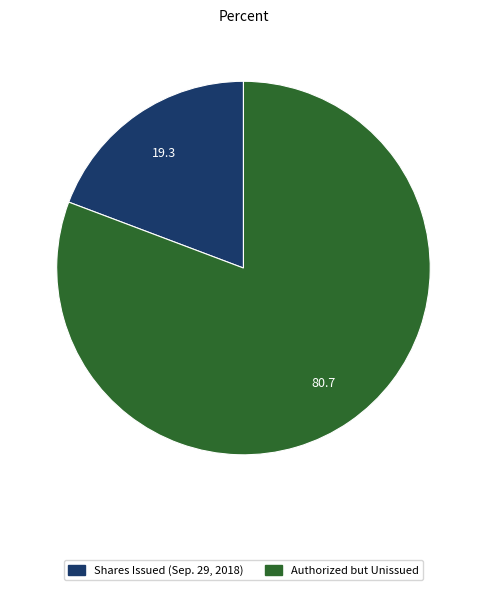

Is there a majority slice in this chart?

Yes